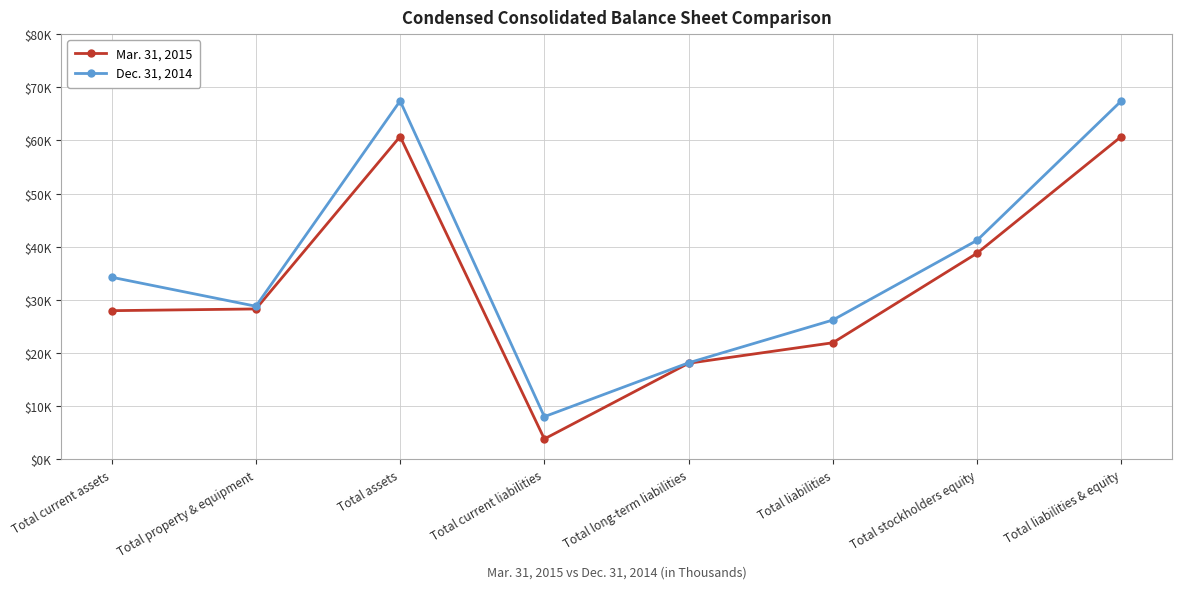

What is the maximum value shown in the chart?

67435